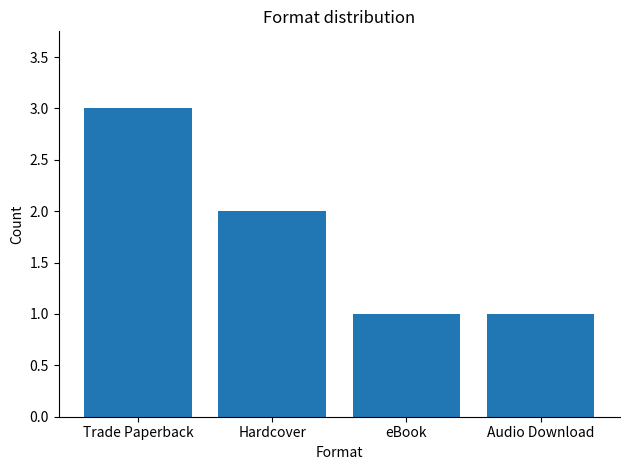

The chart shows a value of 2 at Hardcover. True or false?

True